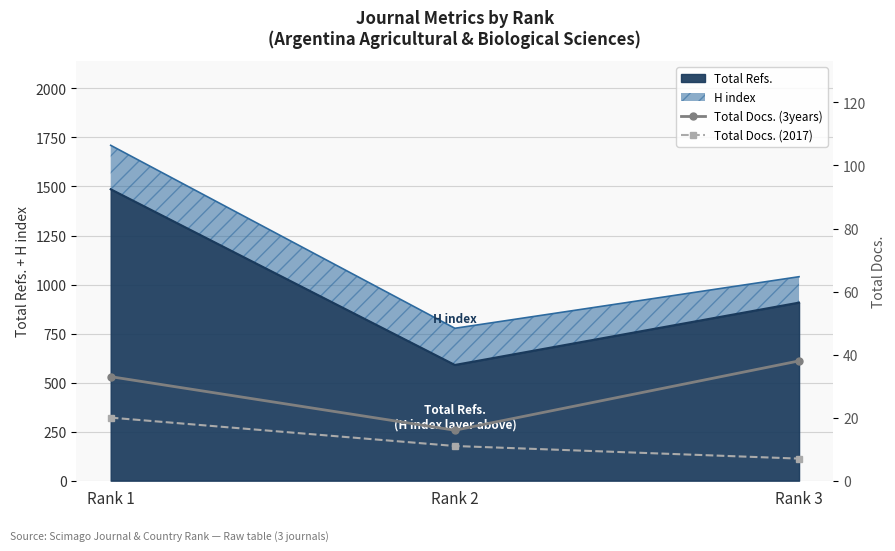

What is the difference between the Total Docs. (2017) values at Rank 1 and Rank 2?

9